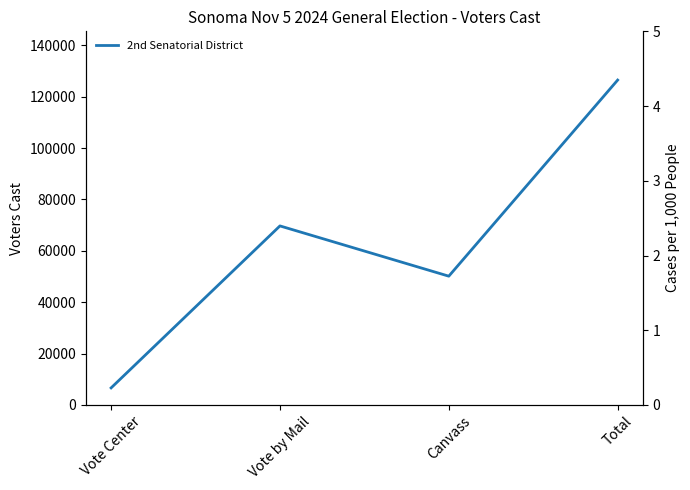

Read the value at Vote Center.

6643